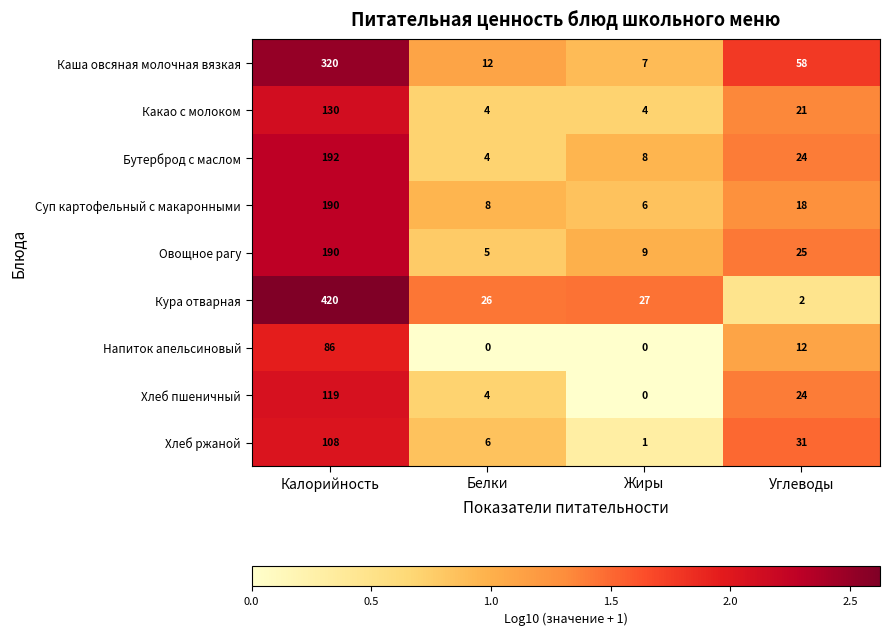

What value does the Бутерброд с маслом series have at Углеводы?

24